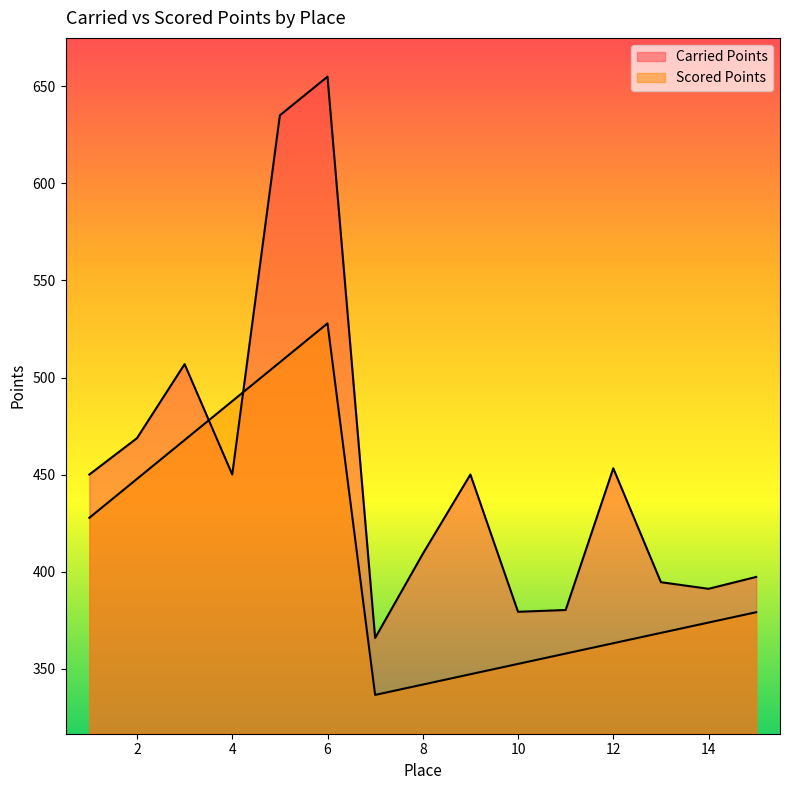

What is the sum of all Scored Points values?

6086.2